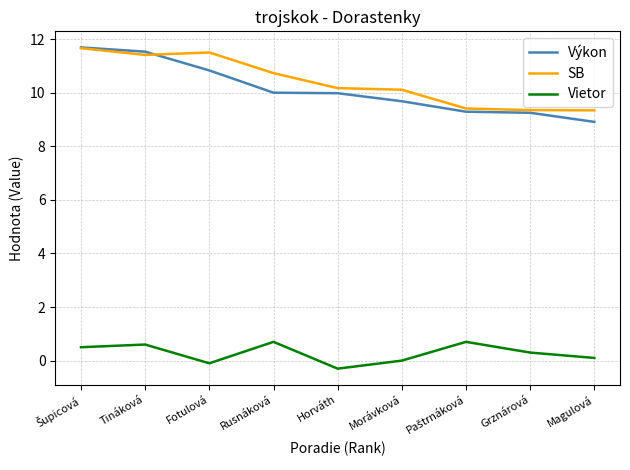

True or false: Vietor and SB intersect in this chart.

False